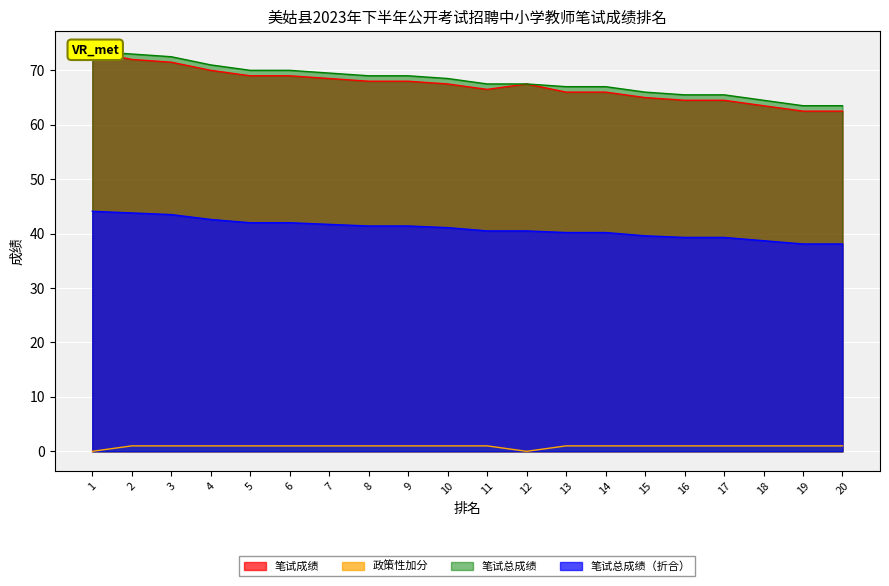

How many categories are shown in the chart?

20